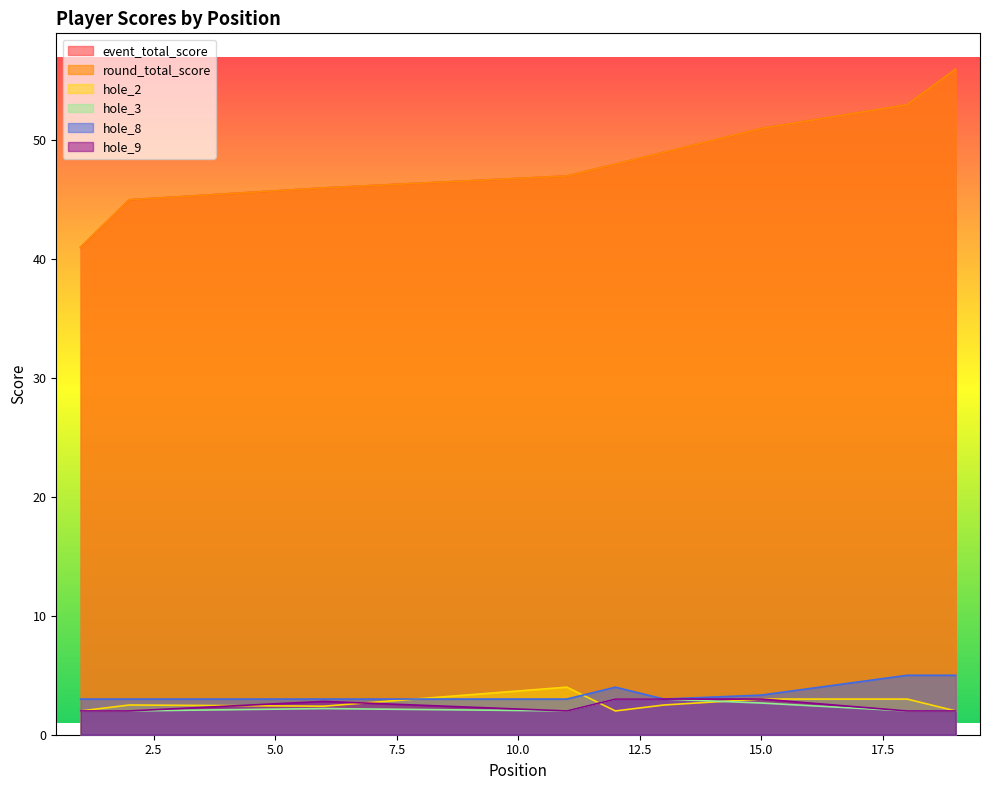

How many data points in hole_2 are above 2?

9